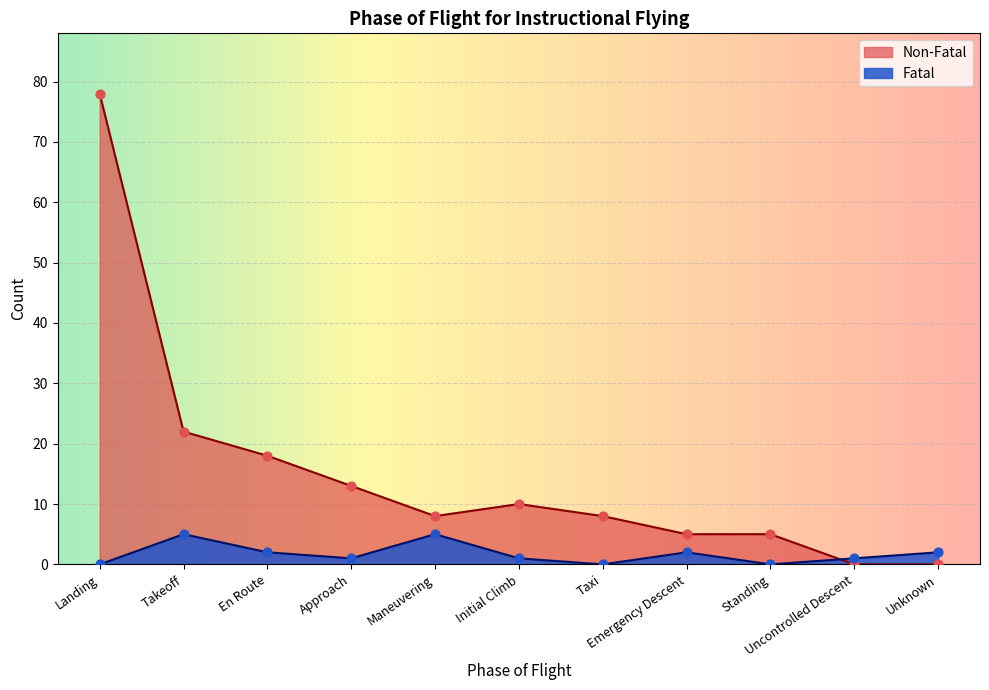

What is the total value across all series at Standing?

5